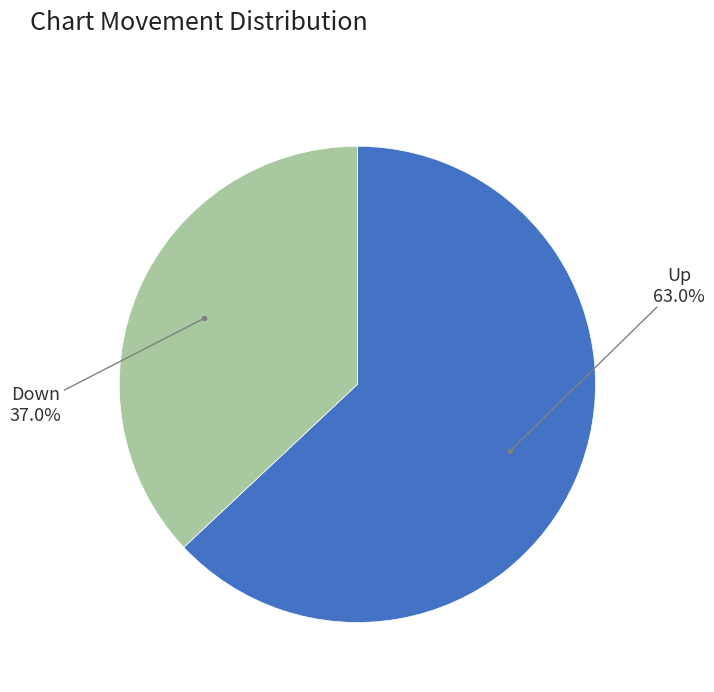

Is there any slice that represents more than half of the pie?

Yes